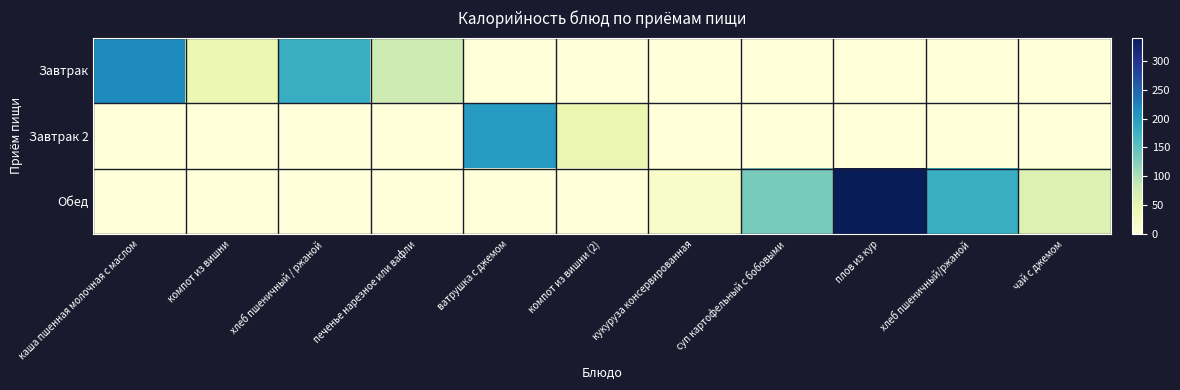

Which category has the highest value across all series?

плов из кур